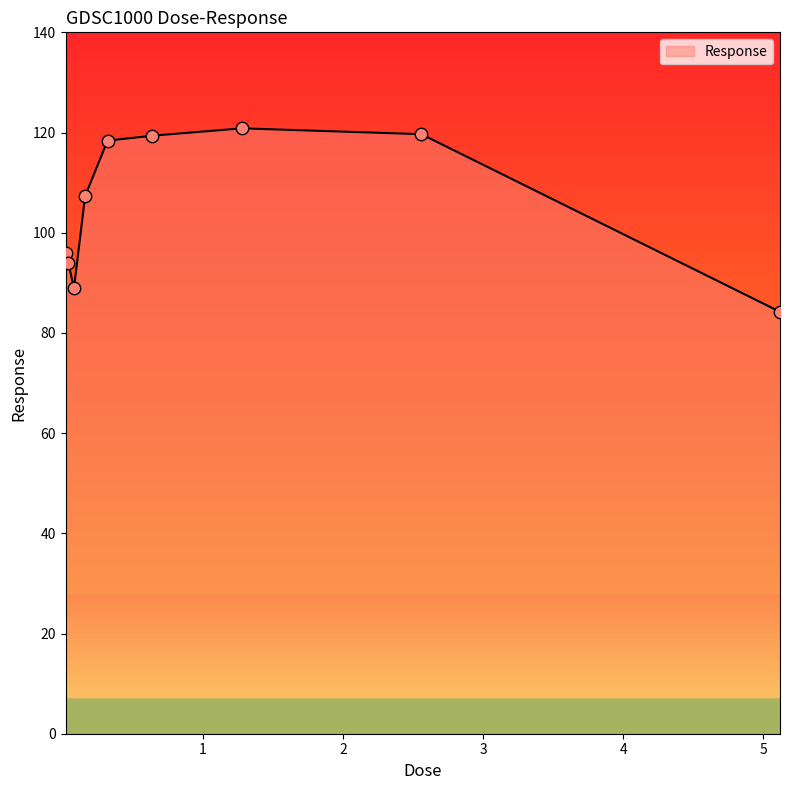

What is the difference between the maximum and minimum values?

36.6